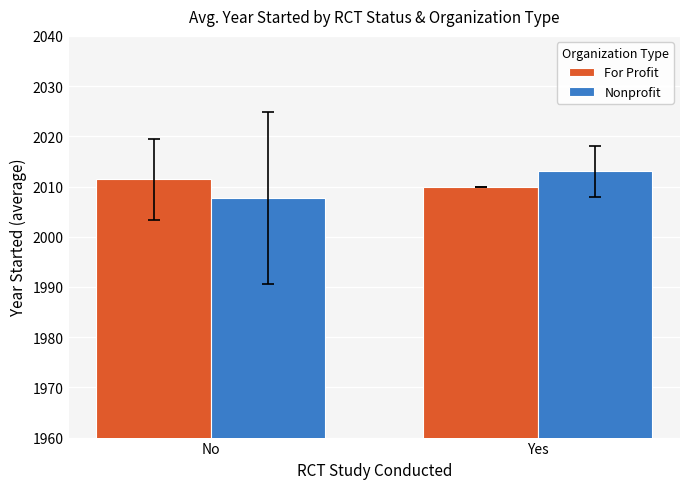

How many groups of bars are there?

2